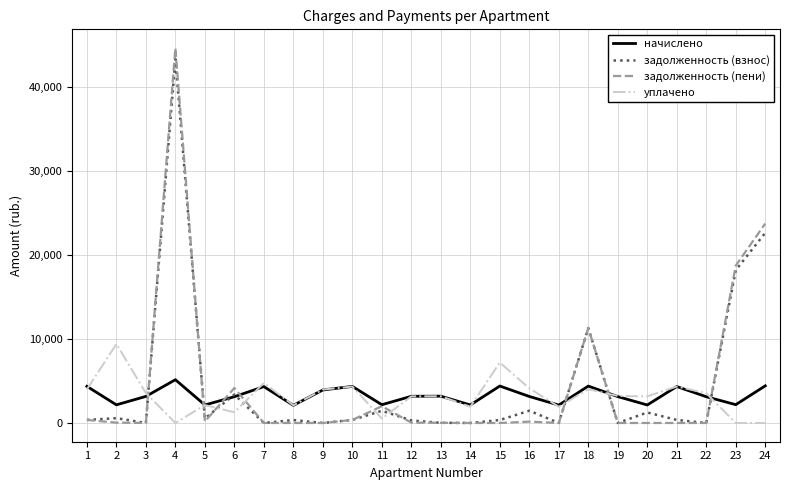

Where is the first local maximum for начислено?

4